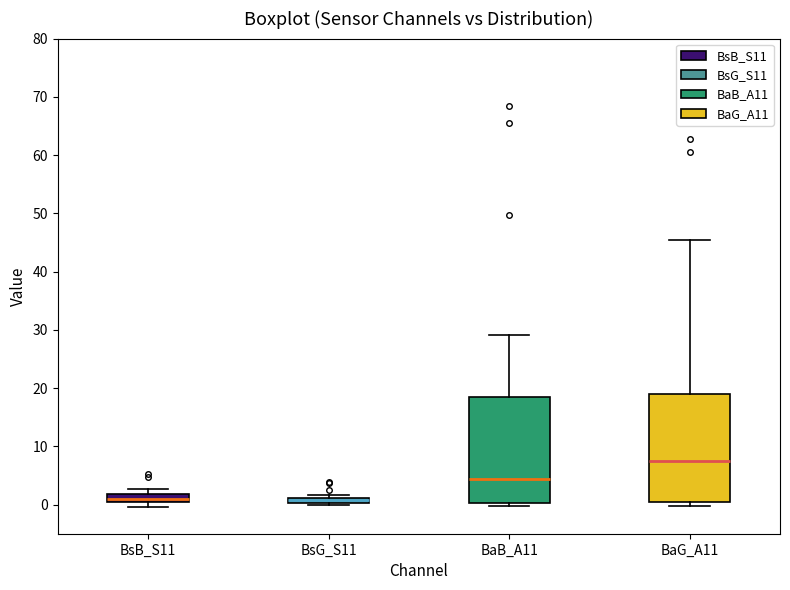

Where is the lower edge of the box for BsG_S11 on the y-axis? The values are not printed on the chart, so give them approximately, as read against the axis.

0